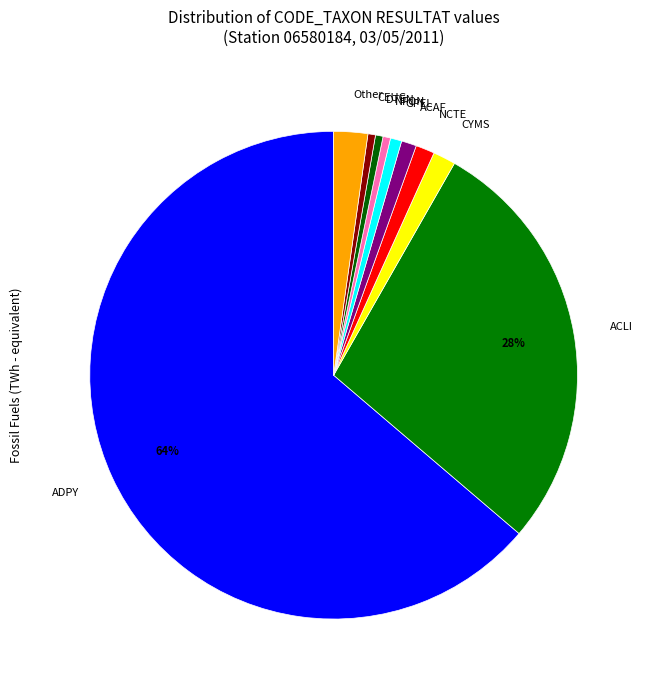

Is it true that ACAF is 1% of the pie?

True